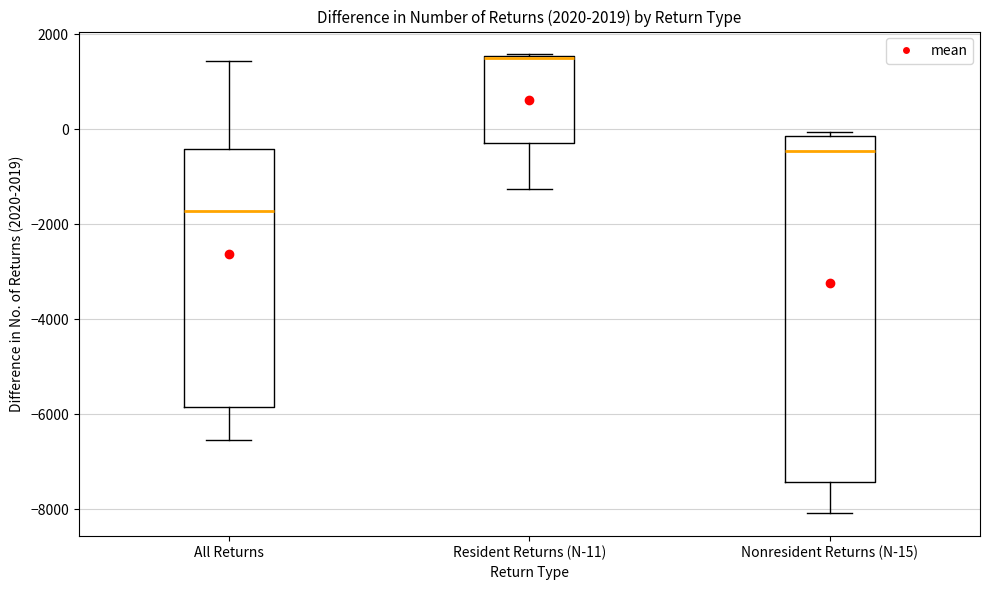

Where does the lower whisker of the box for Resident Returns (N-11) end on the y-axis? The values are not printed on the chart, so give them approximately, as read against the axis.

-1200